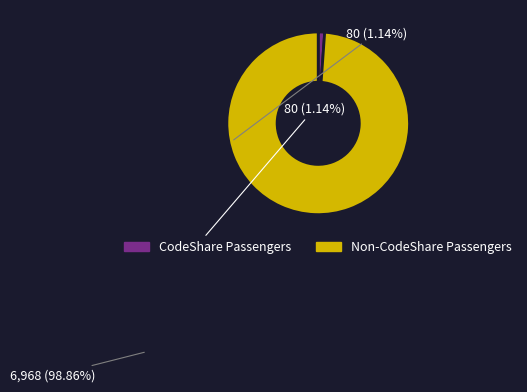

Is there a majority slice in this chart?

Yes